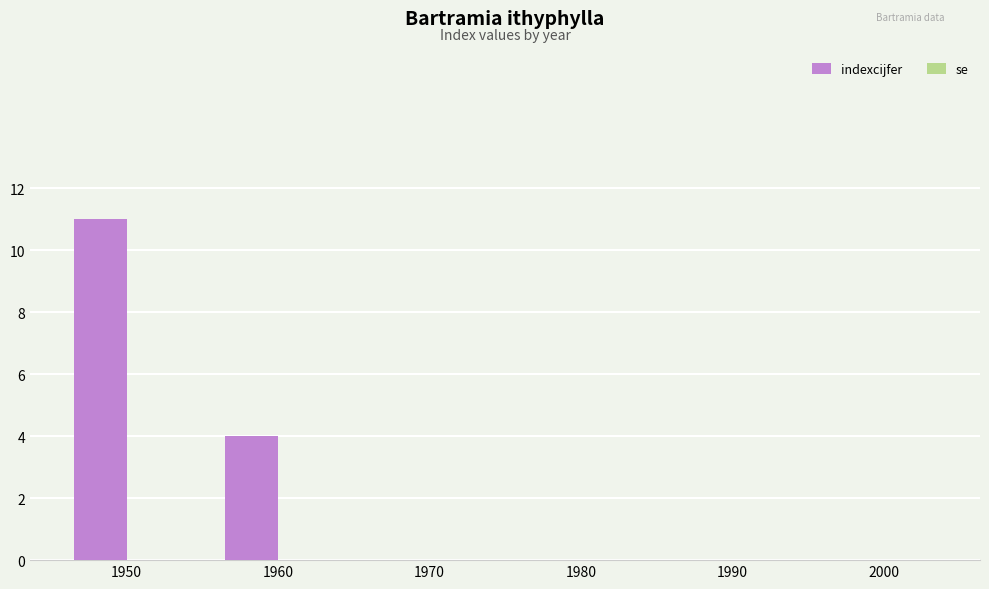

Which has a higher value, 1950 or 1960?

1950